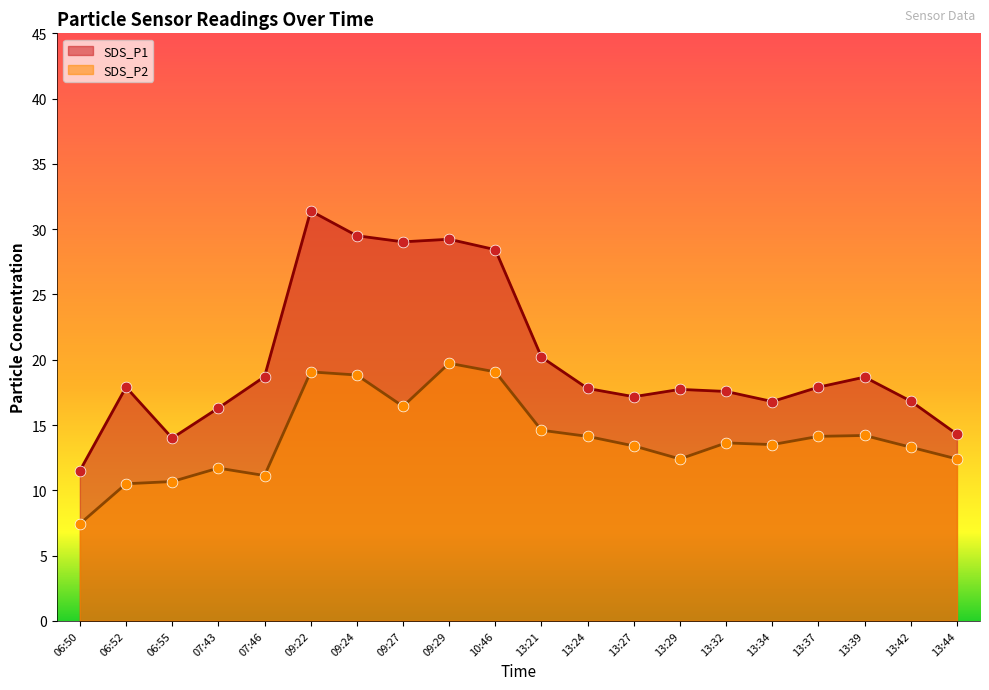

What is the total value across all series at 13:37?

32.0